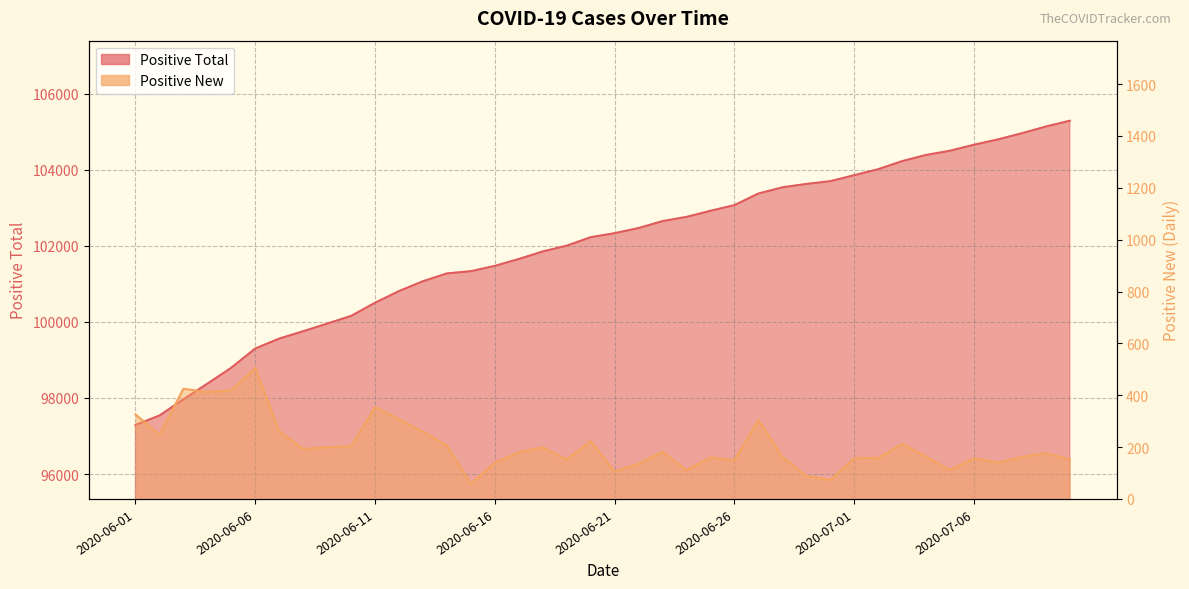

What is the label of the 5th point from the right?

2020-07-06